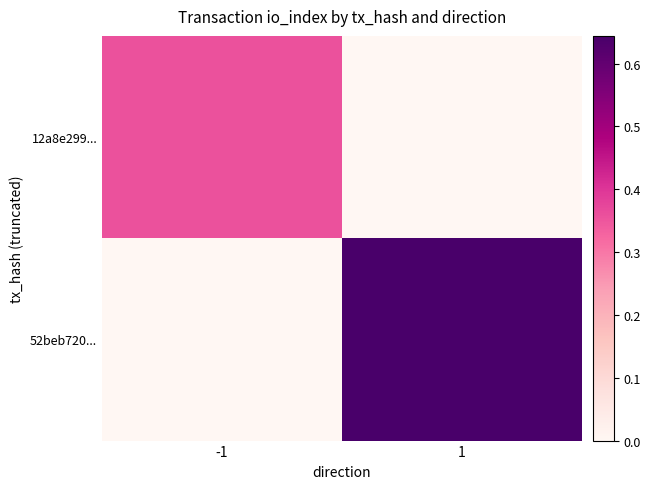

At which category is the sum across all series the highest?

1